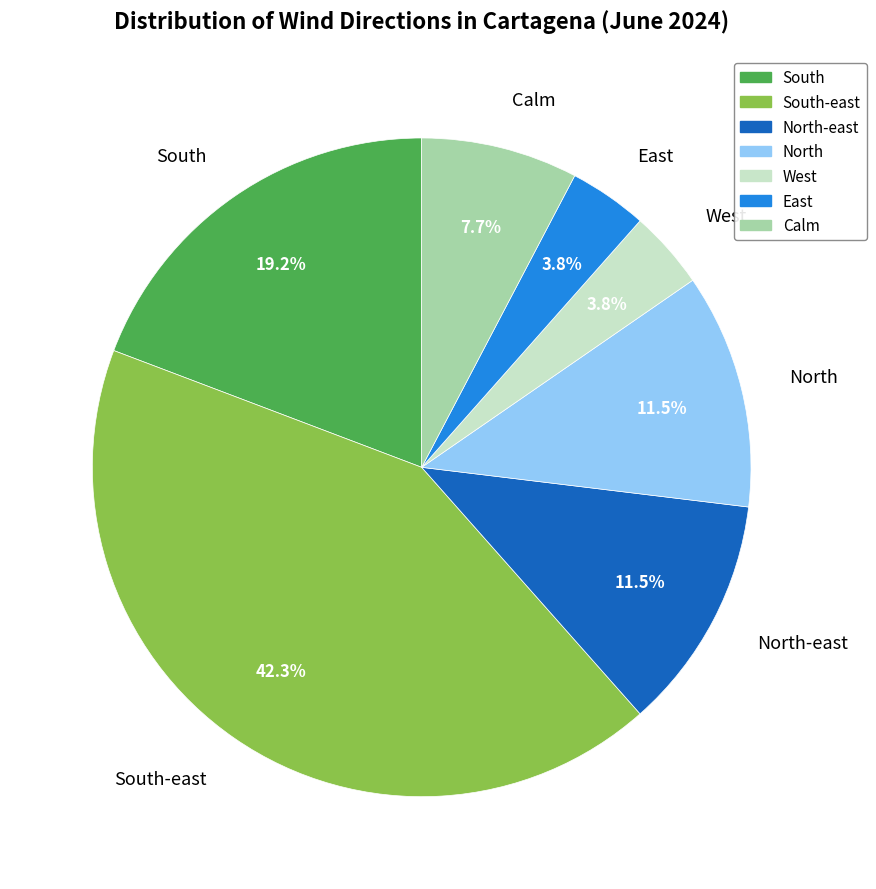

Is there a majority slice in this chart?

No